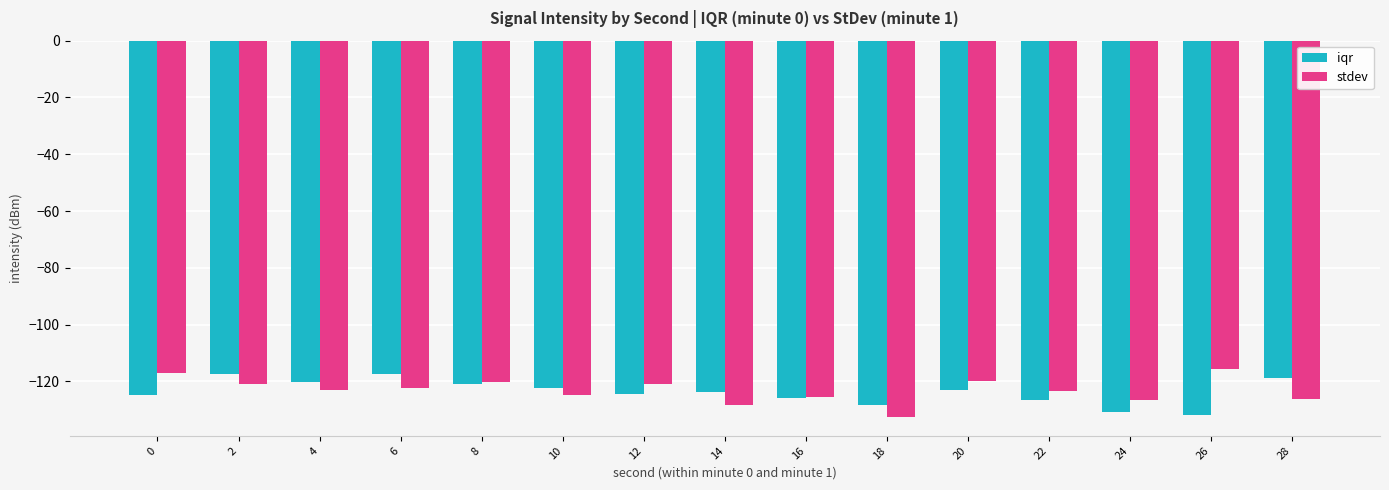

How many bars are there in each group?

2